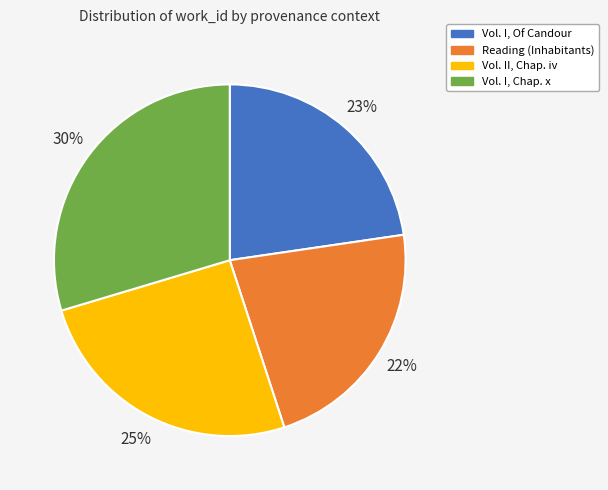

To the nearest percent, what is the average slice percentage?

25%